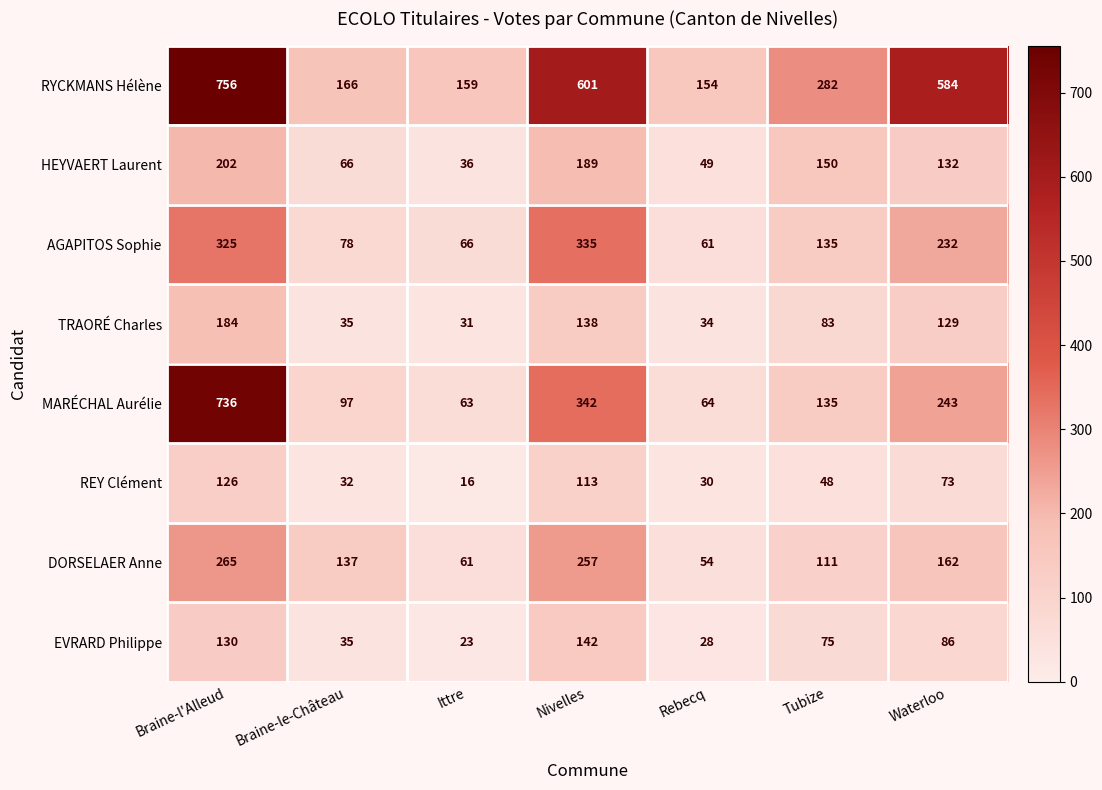

What is the maximum value shown in the chart?

756